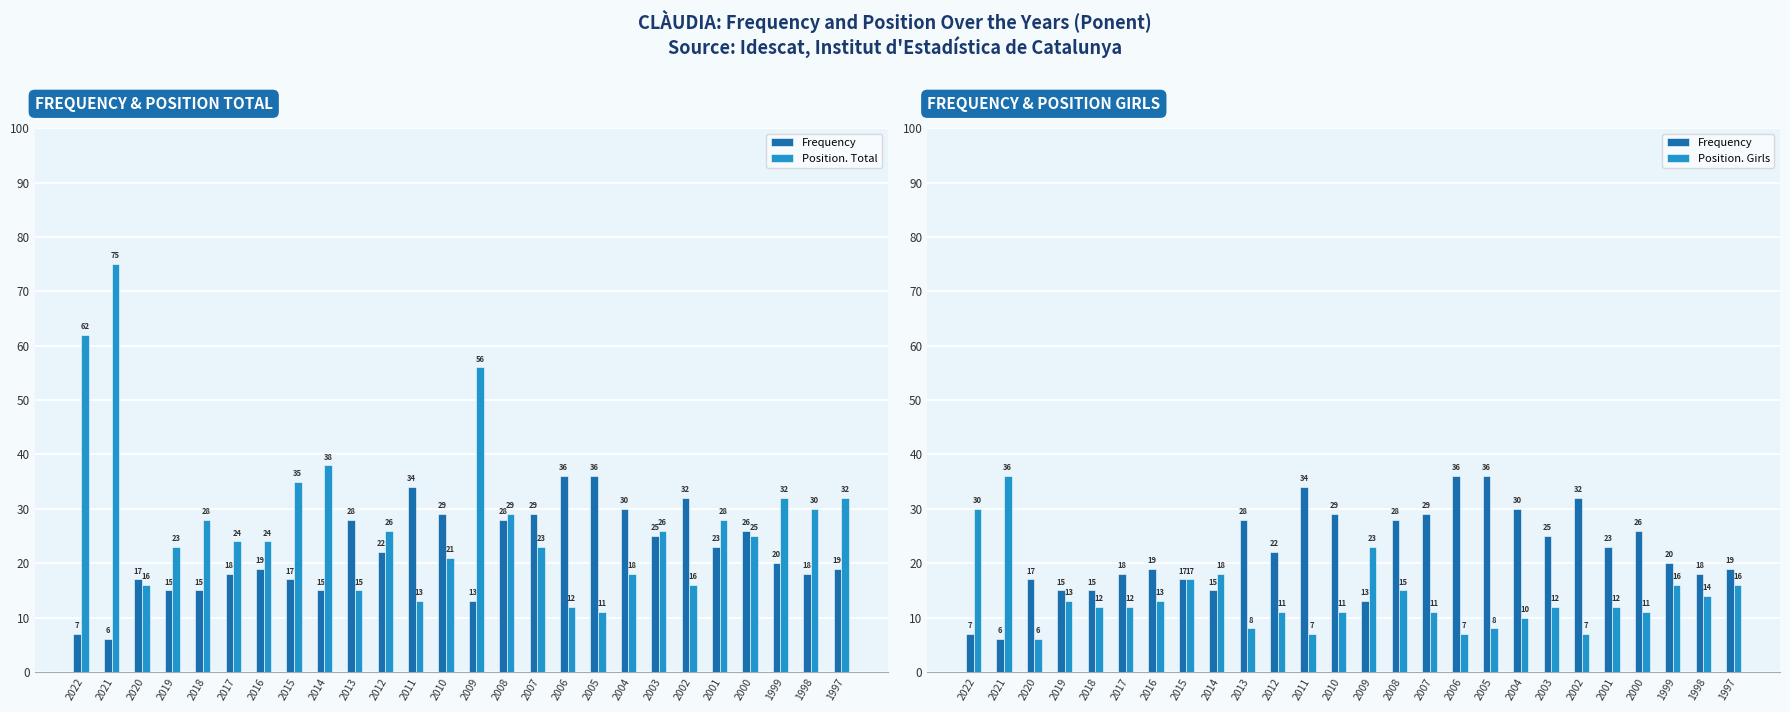

What is the difference between the highest and lowest values at 2007?

18